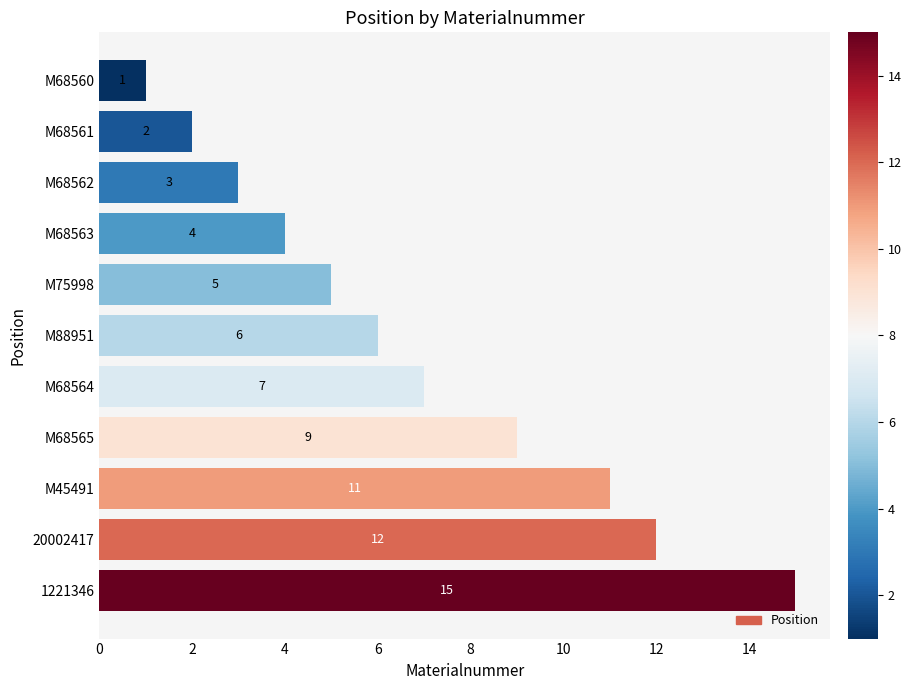

What is the average value?

7